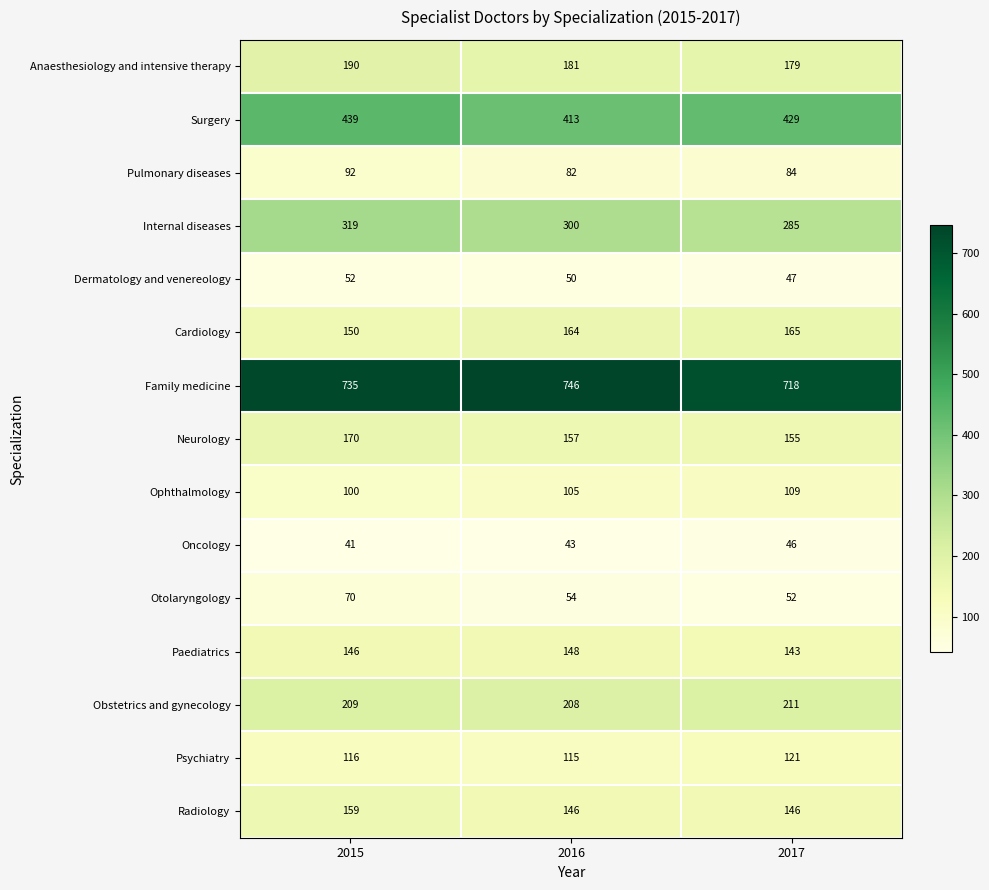

Which series has the largest range (max minus min)?

Internal diseases